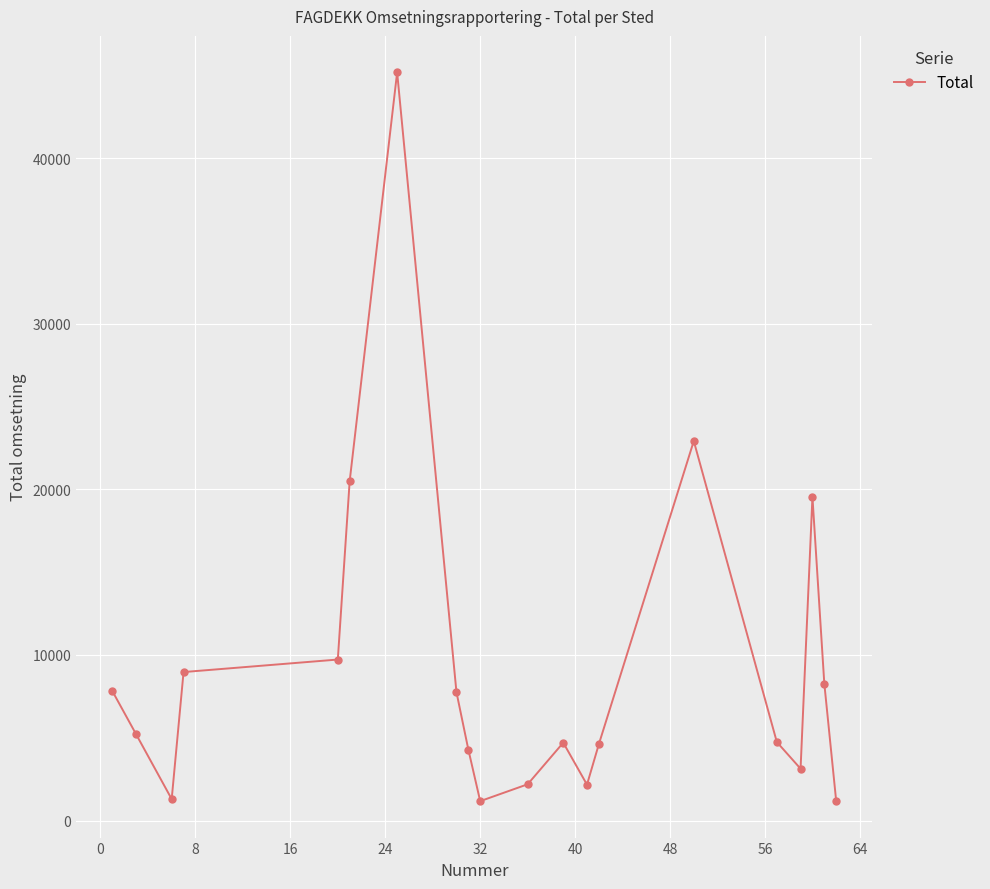

What is the smallest value displayed?

1171.1